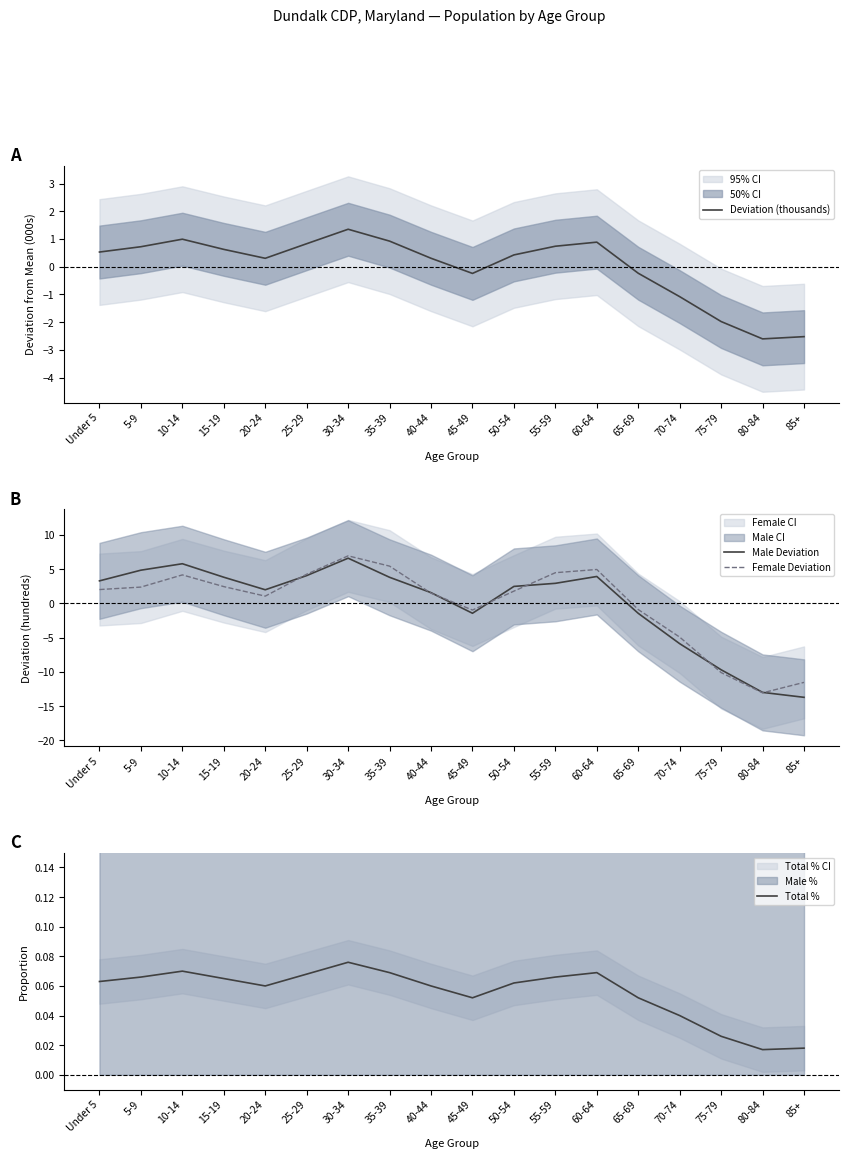

At which category does the chart reach its peak across all series?

30-34